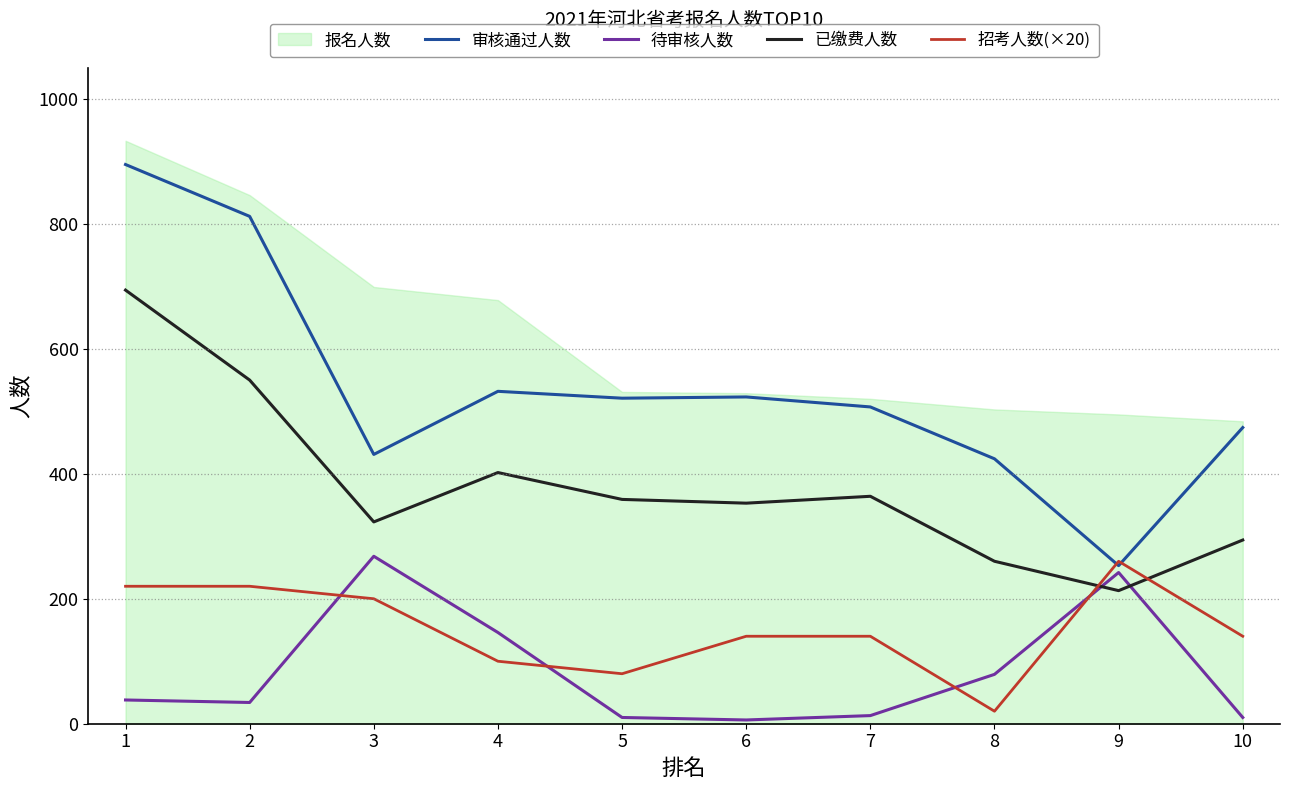

The 已缴费人数 series shows 115 at 3. True or false?

False